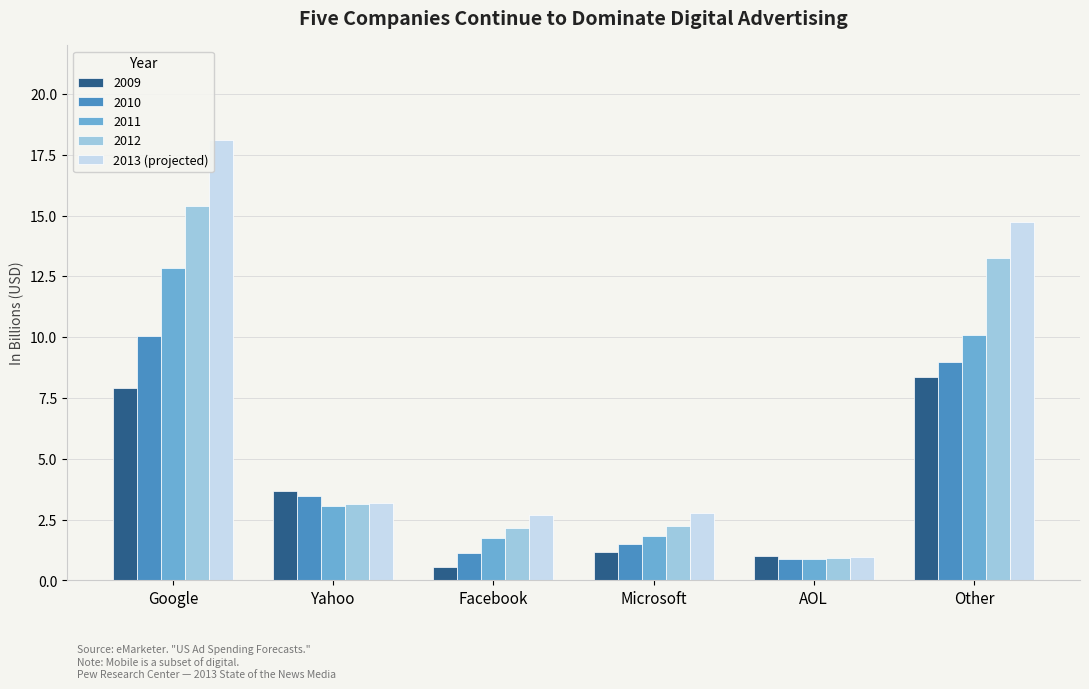

List the series in order of their peak value, lowest first.

2009, 2010, 2011, 2012, 2013 (projected)